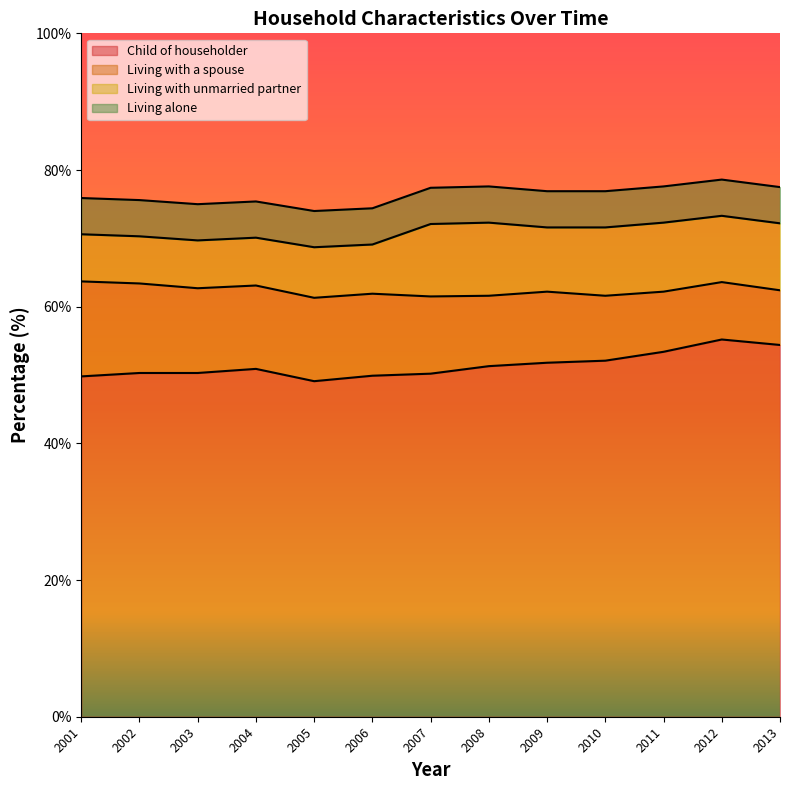

At which category is the sum across all series the highest?

2012